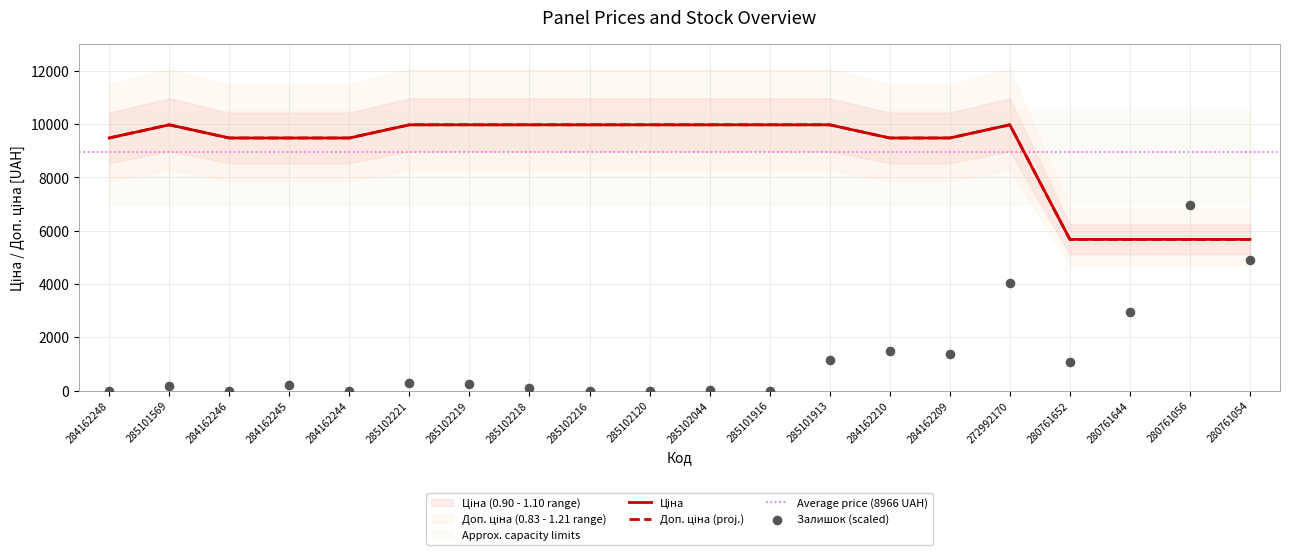

At how many categories does at least one series exceed 6640?

17